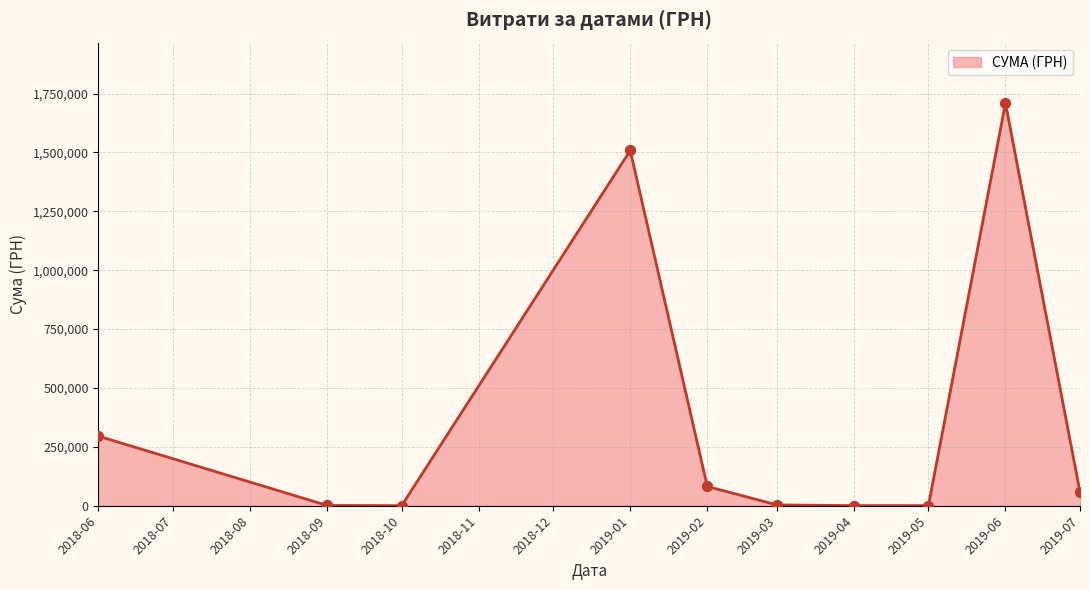

The value at 2019-01 is 2204794.0. True or false?

False